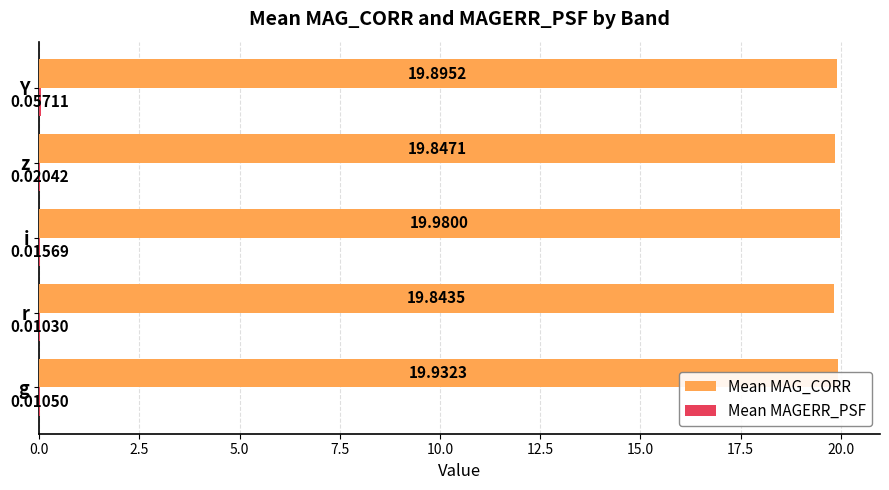

Which category has the highest value across all series?

i